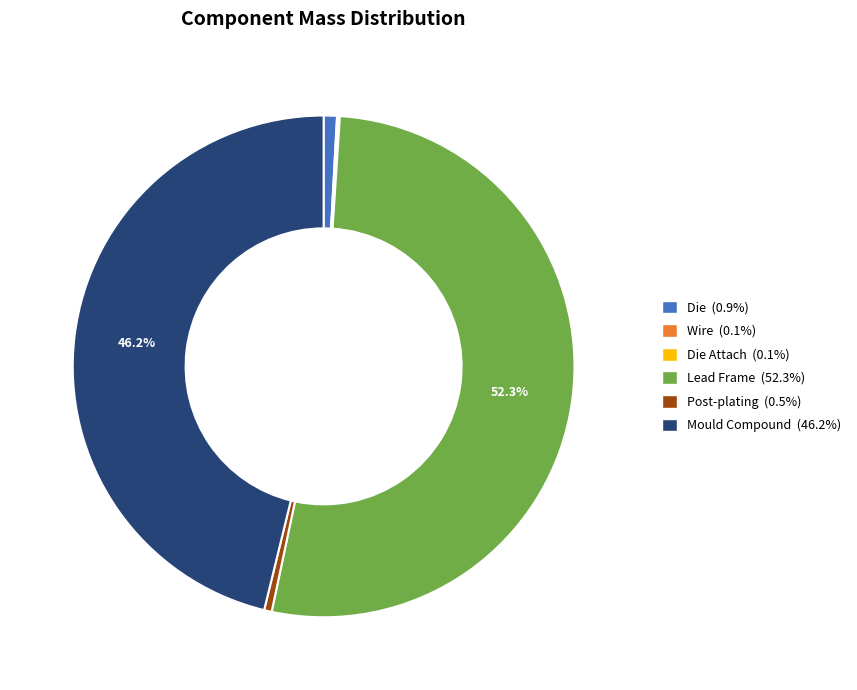

To the nearest percent, what is the average slice percentage?

17%